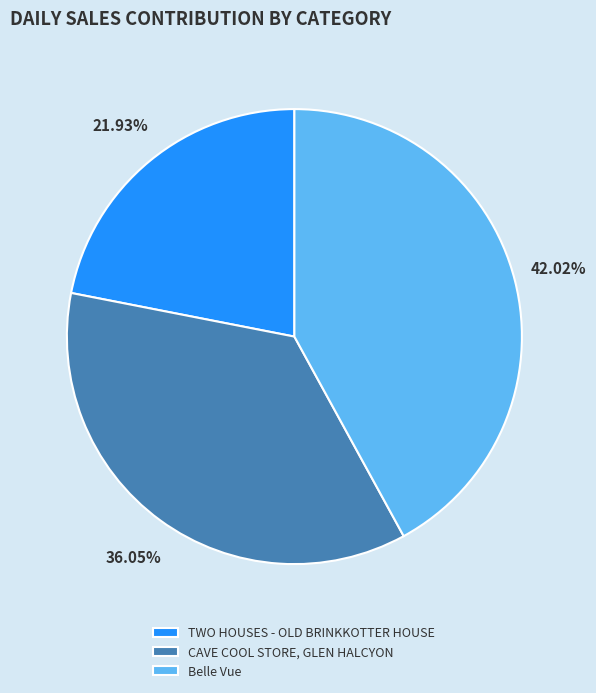

How many segments does this pie chart have?

3